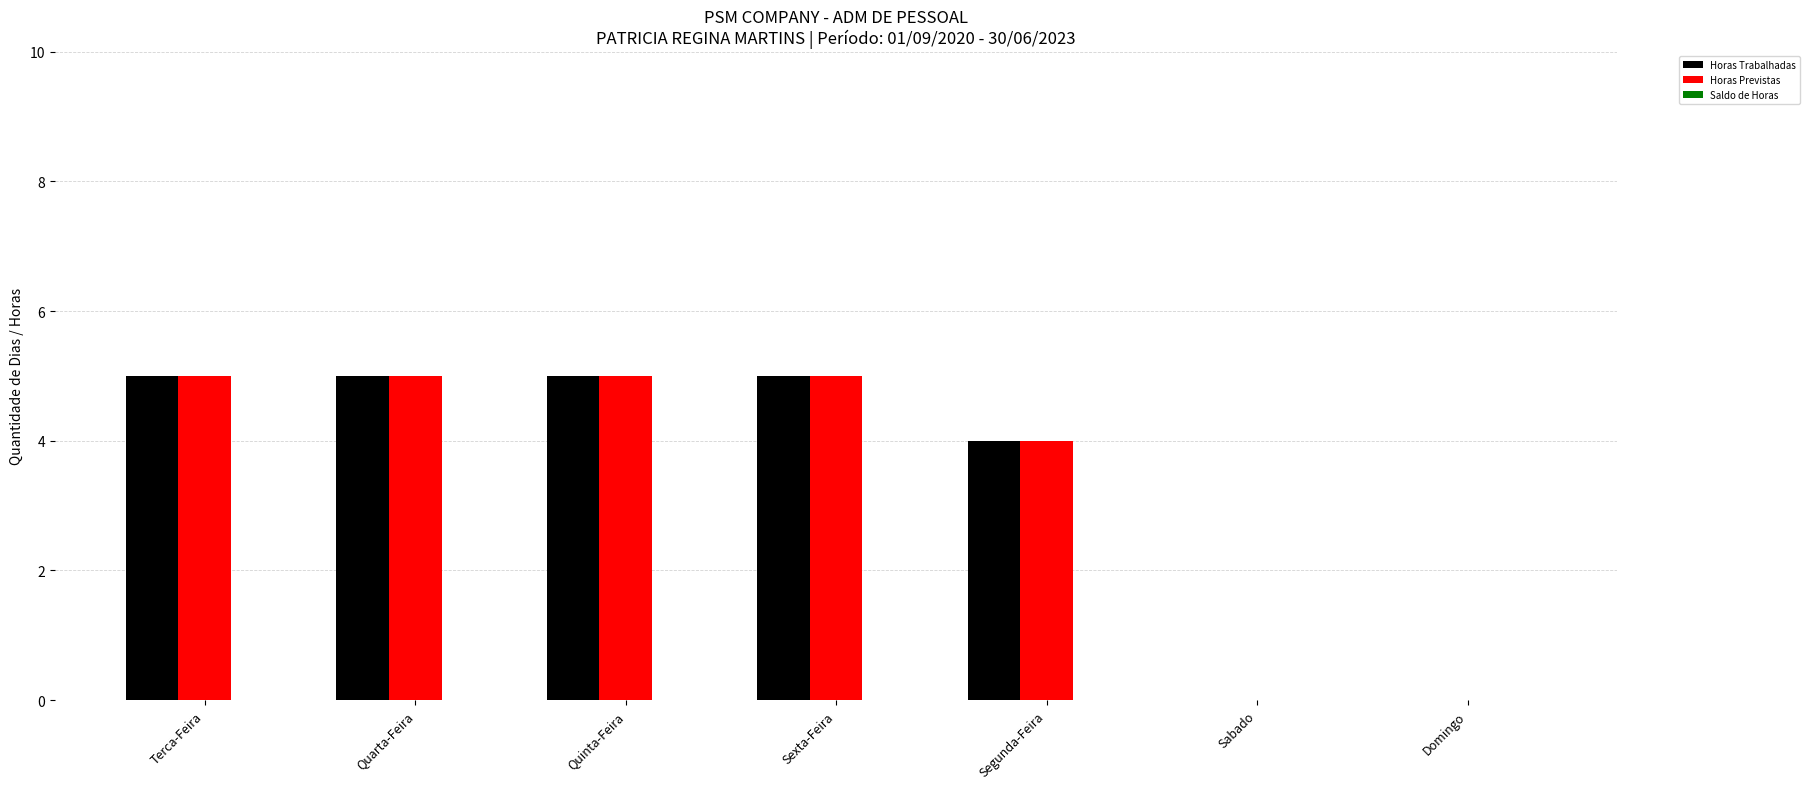

What is the difference between the Horas Previstas values at Segunda-Feira and Sabado?

4